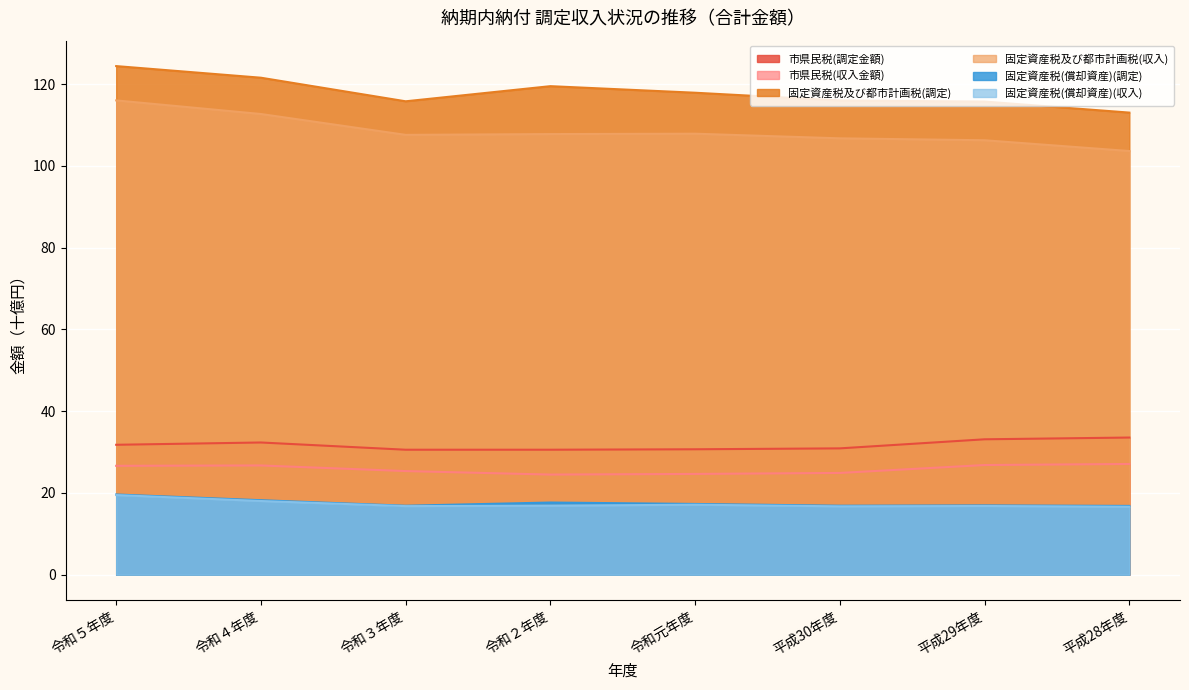

Is the value of 固定資産税及び都市計画税(調定) at 令和５年度 greater than the value of 固定資産税(償却資産)(調定) at 令和元年度?

Yes